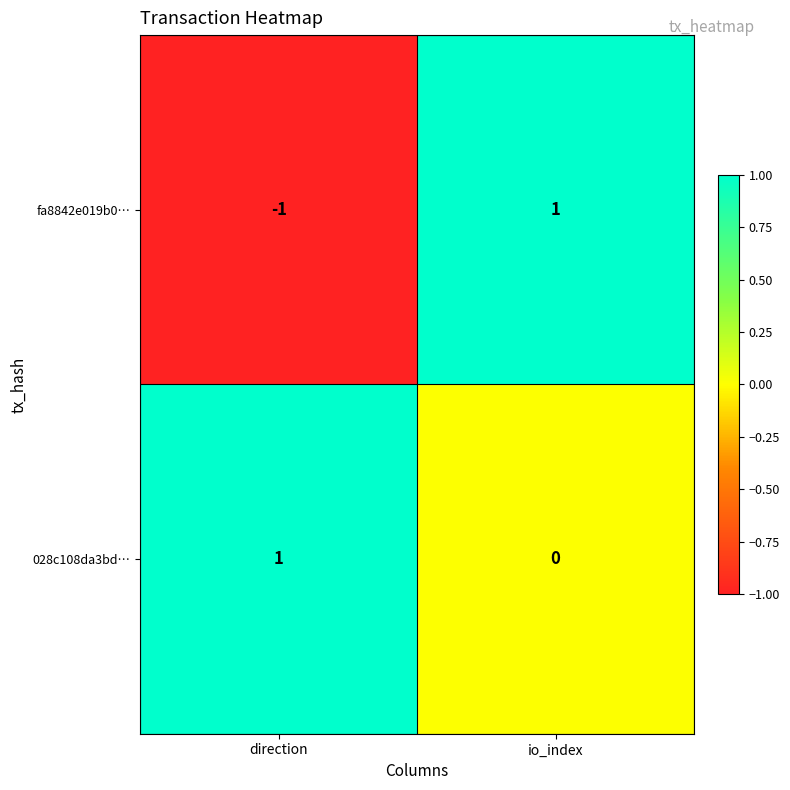

Between direction and io_index, which series saw the biggest shift?

fa8842e019b0…